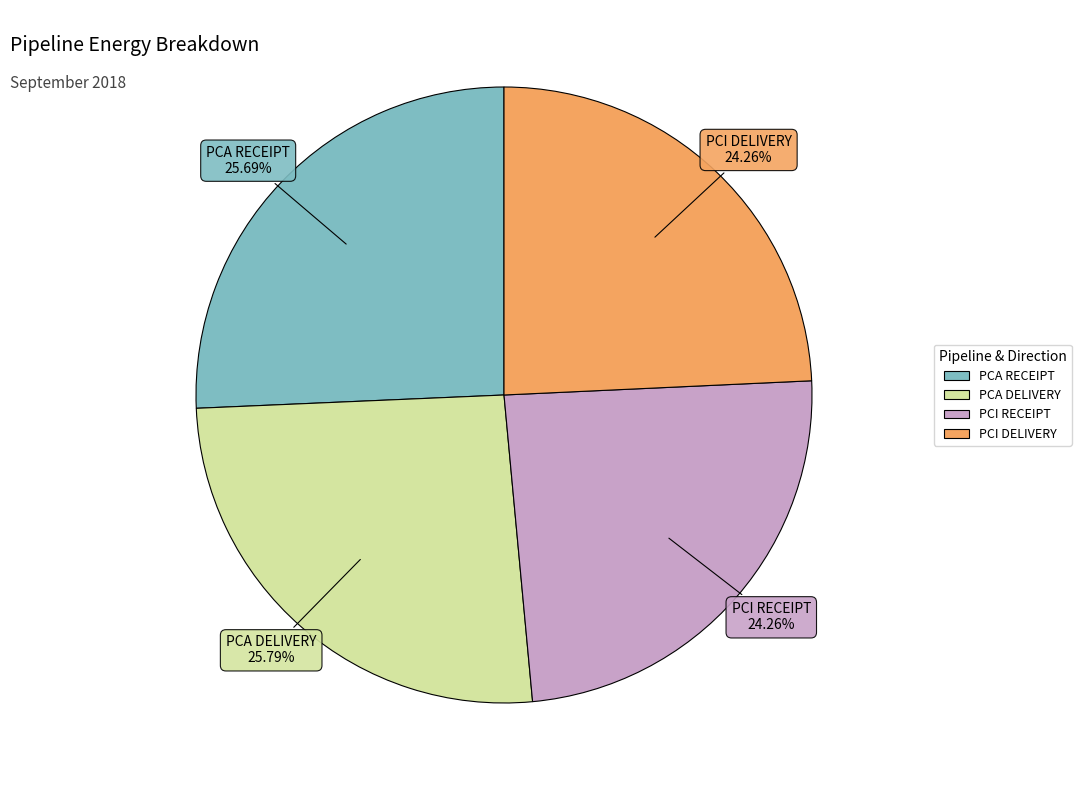

True or false: PCI RECEIPT accounts for 37% of the total.

False